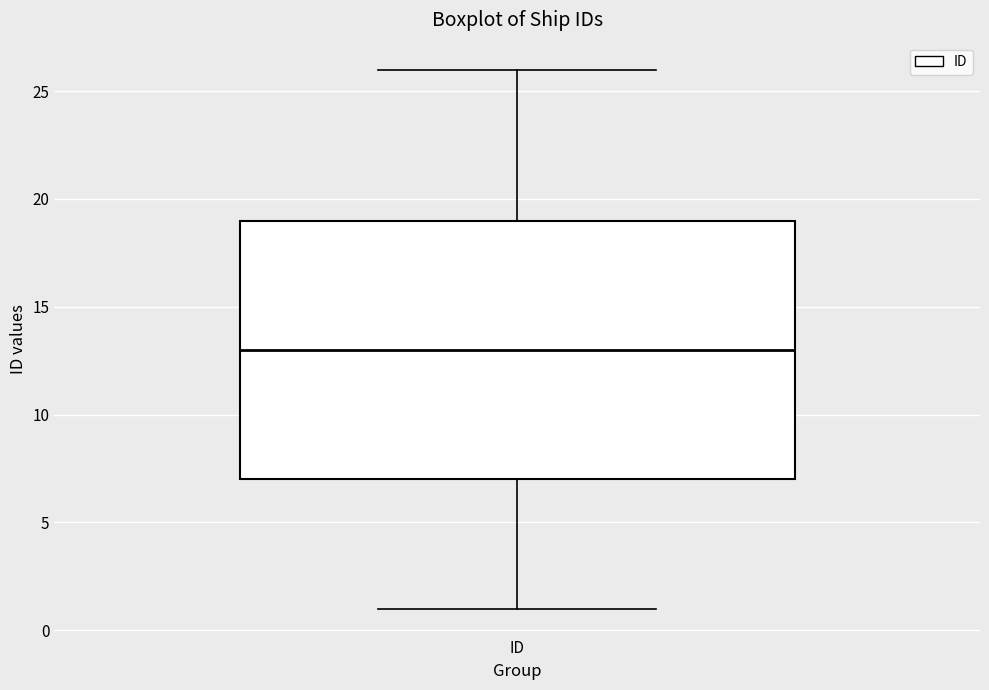

Where is the lower edge of the box for ID on the y-axis? The values are not printed on the chart, so give them approximately, as read against the axis.

7